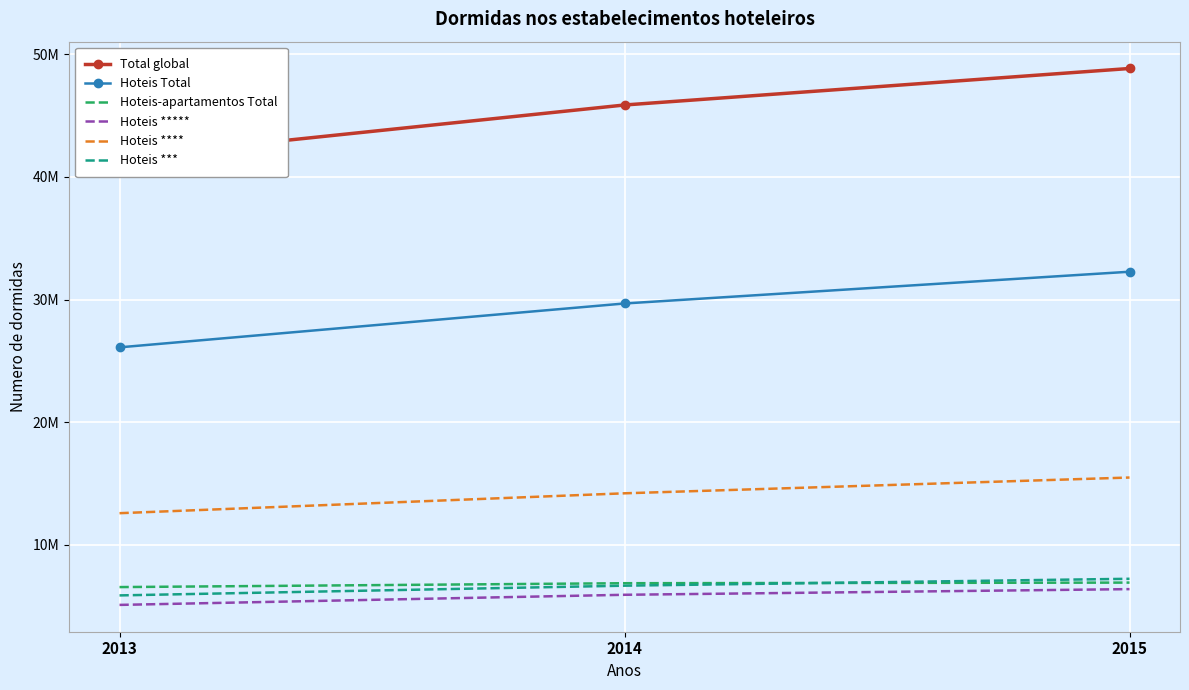

How many lines are shown in the chart?

6